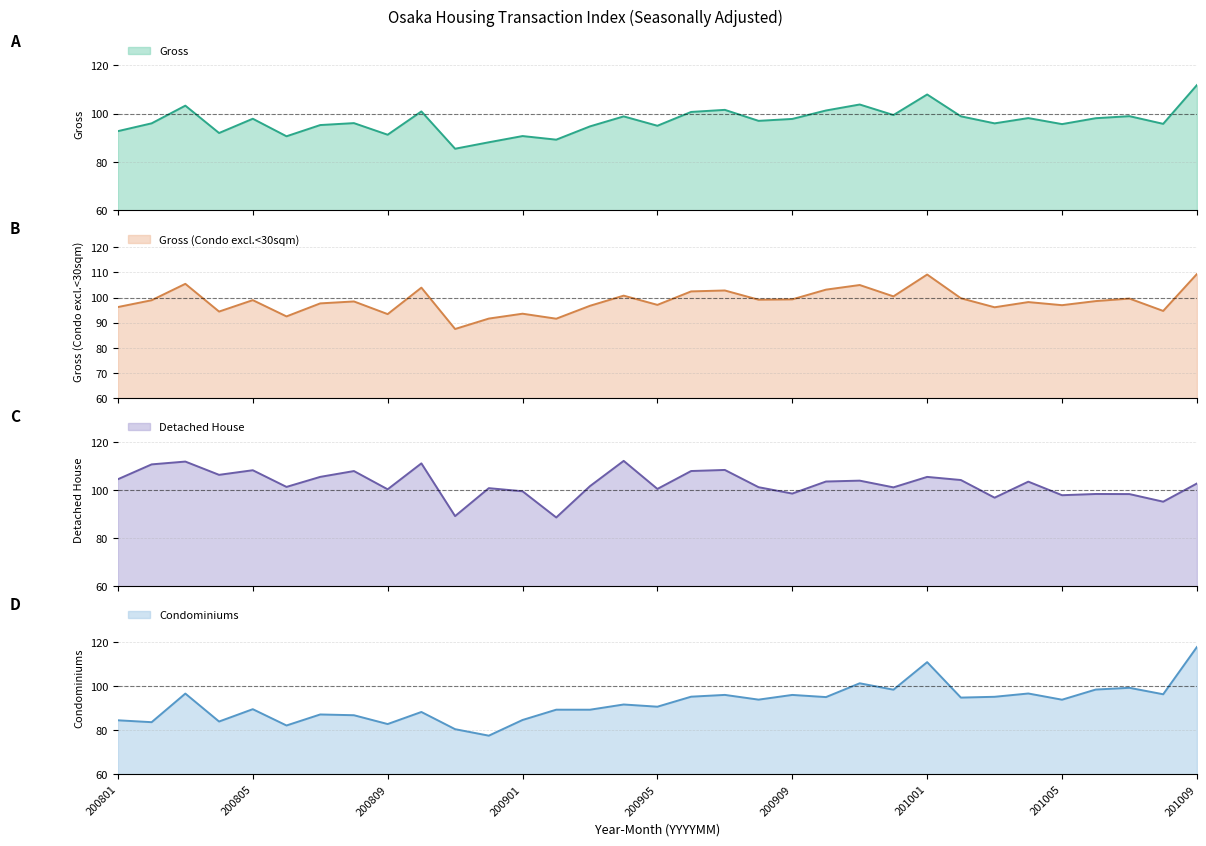

At which category does Detached House reach its first local peak?

200803